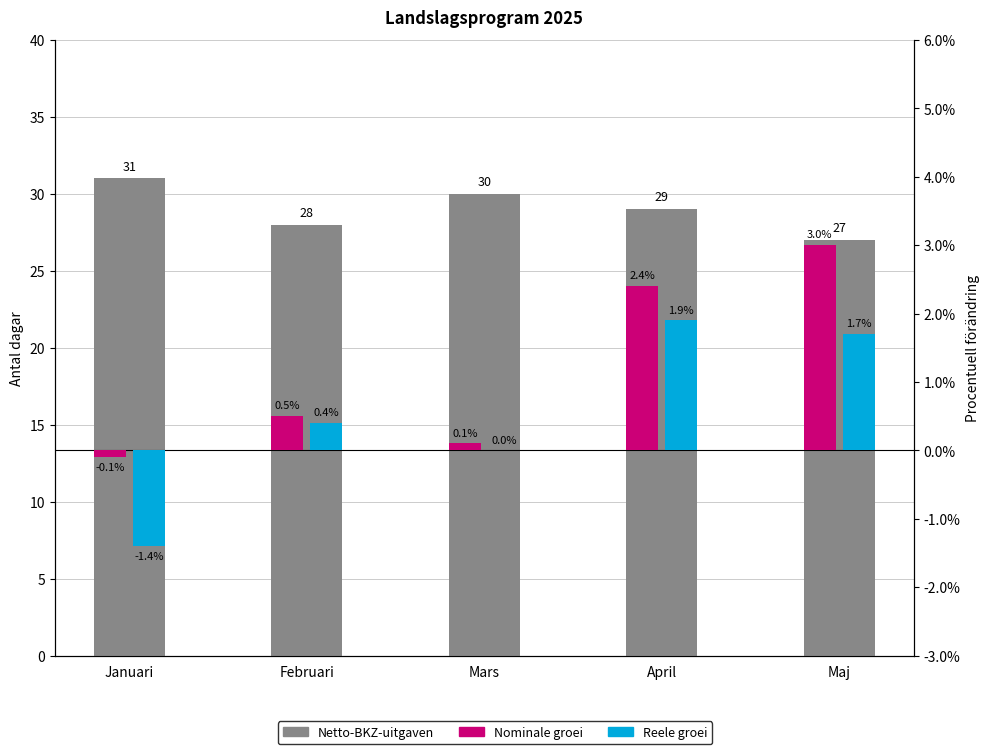

What is the total value across all series at Maj?

31.7